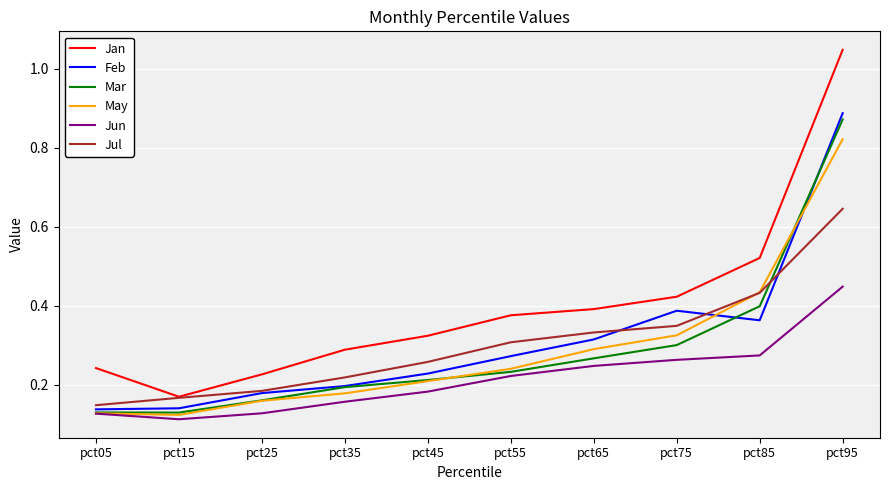

The value of Jan at pct15 is 0.2. True or false?

True